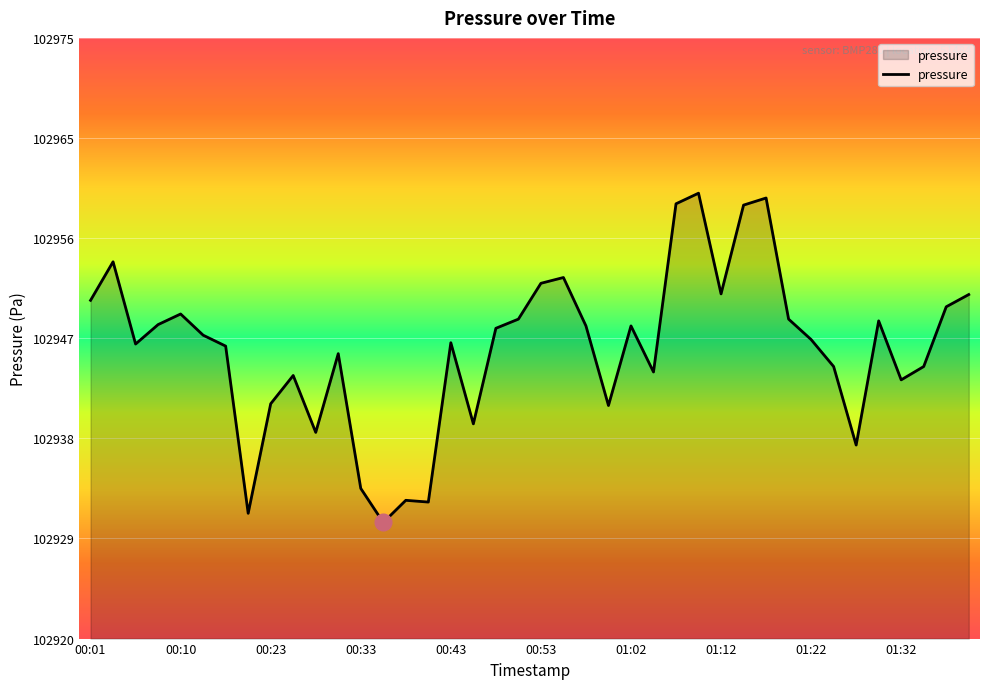

What is the average value?

102946.5